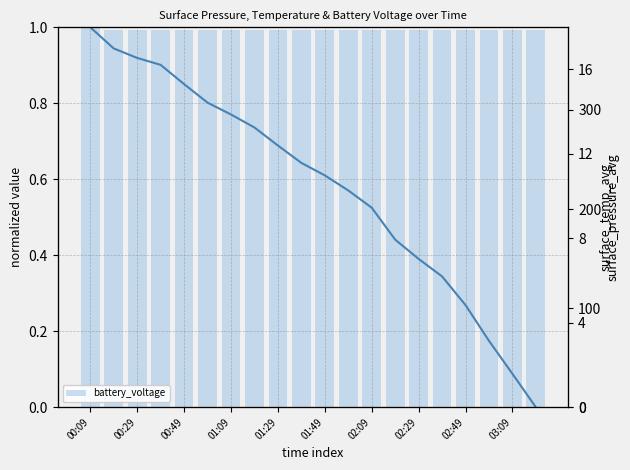

Which series has the largest total across all categories?

battery_voltage (normalized)